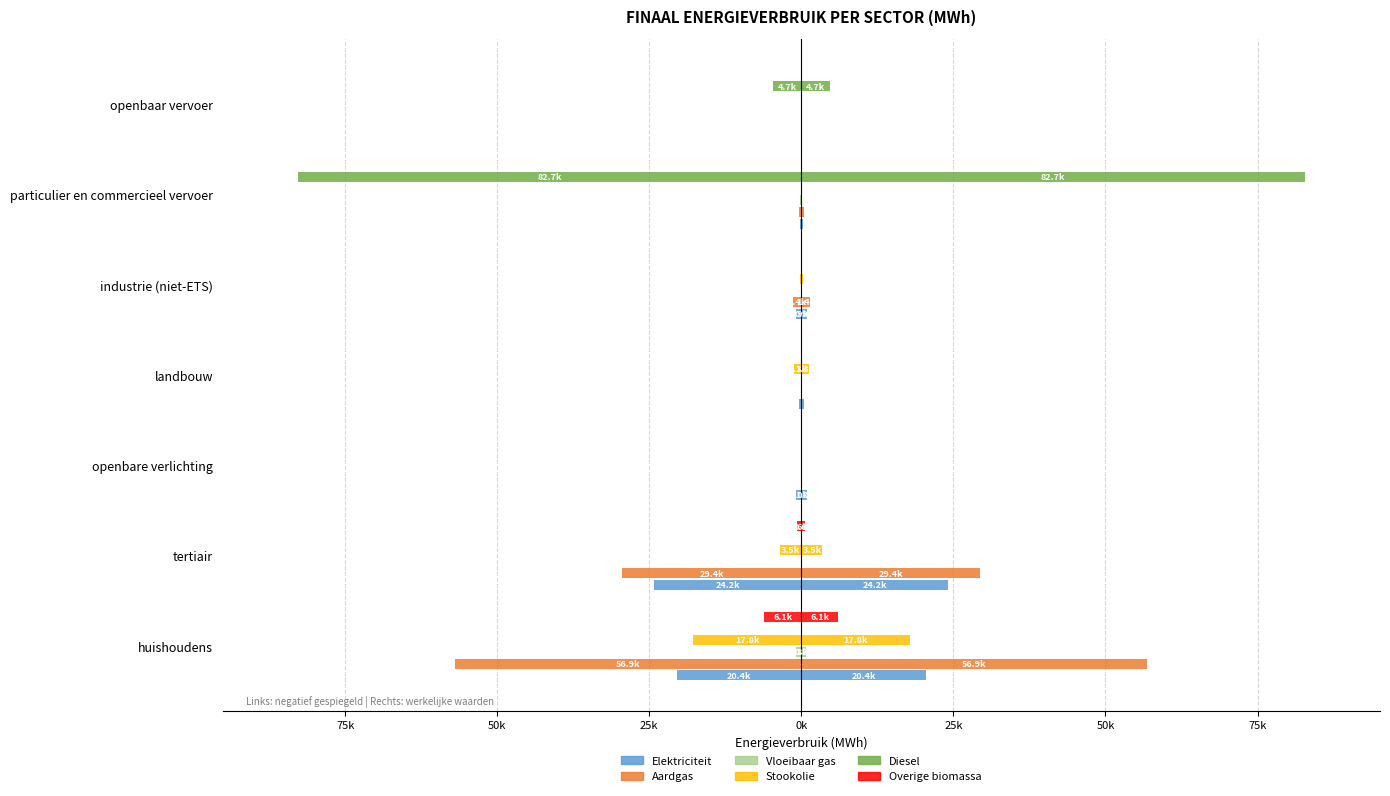

Which series changed the most between tertiair and openbaar vervoer?

Aardgas